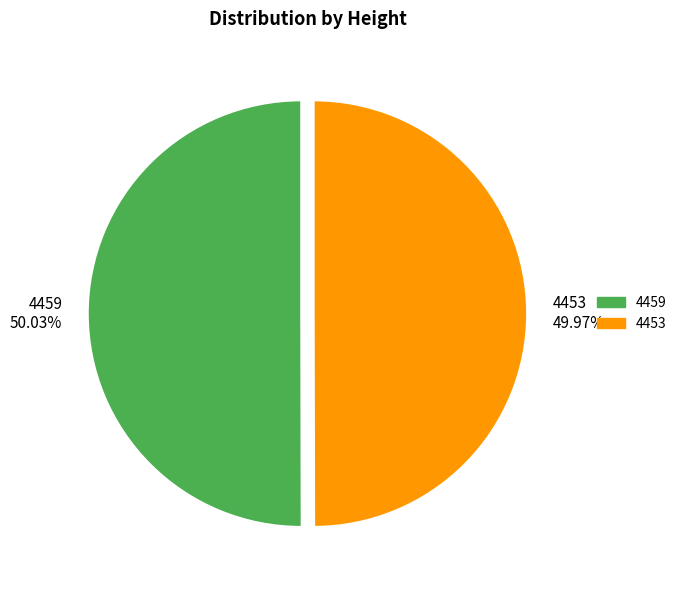

Is there a majority slice in this chart?

Yes